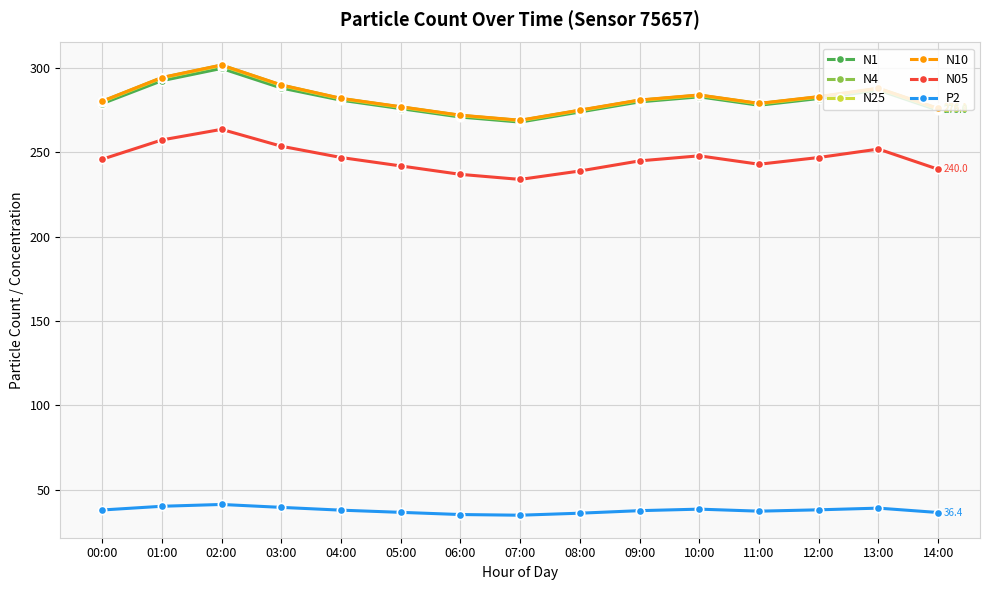

The N25 series shows 294.1 at 01:00. True or false?

True